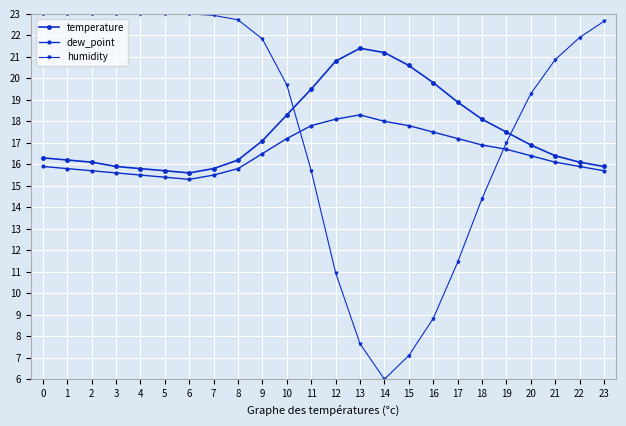

How many values in the humidity series exceed 21?

12